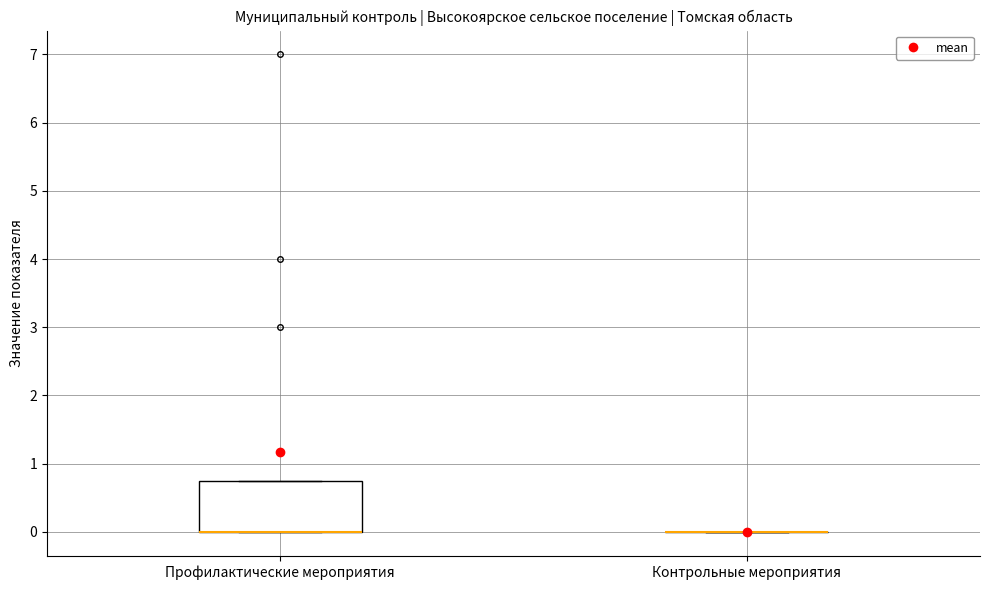

Comparing the boxes themselves (not the whiskers), which one is the tallest?

Профилактические мероприятия